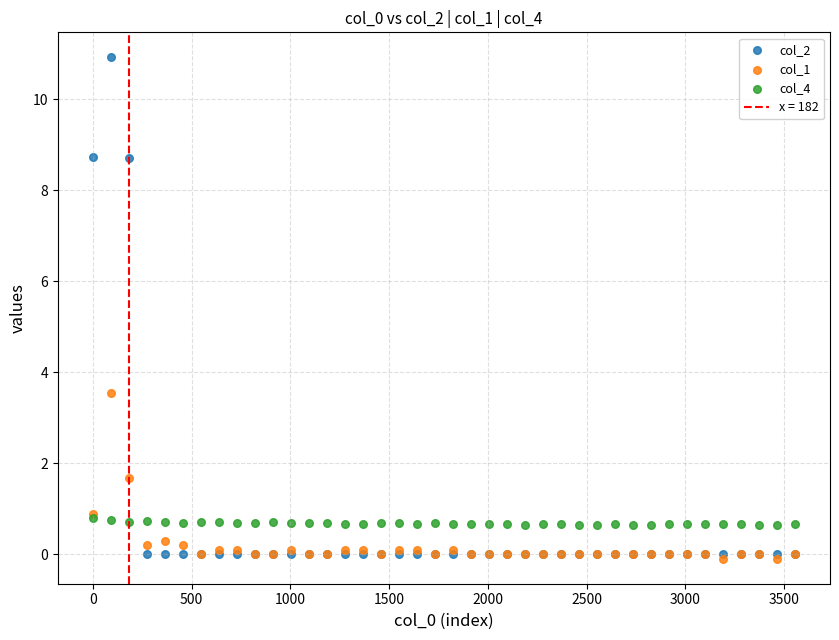

In the col_2 series, what Y value is closest to 5?

8.7